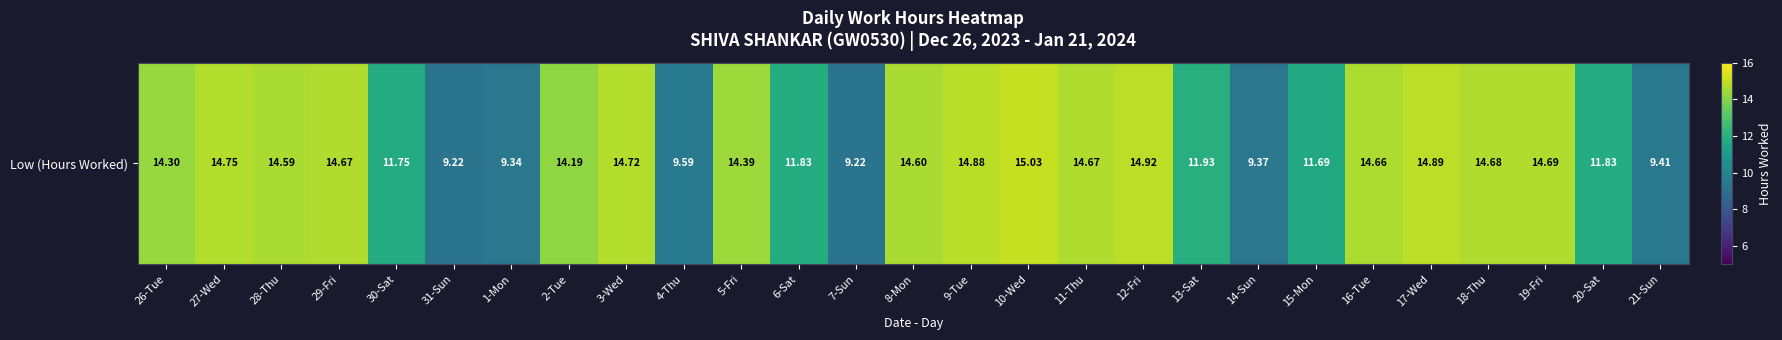

Reading left to right, extract all data points from this chart.

26-Tue=14.3	27-Wed=14.8	28-Thu=14.6	29-Fri=14.7	30-Sat=11.8	31-Sun=9.2	1-Mon=9.3	2-Tue=14.2	3-Wed=14.7	4-Thu=9.6	5-Fri=14.4	6-Sat=11.8	7-Sun=9.2	8-Mon=14.6	9-Tue=14.9	10-Wed=15.0	11-Thu=14.7	12-Fri=14.9	13-Sat=11.9	14-Sun=9.4	15-Mon=11.7	16-Tue=14.7	17-Wed=14.9	18-Thu=14.7	19-Fri=14.7	20-Sat=11.8	21-Sun=9.4